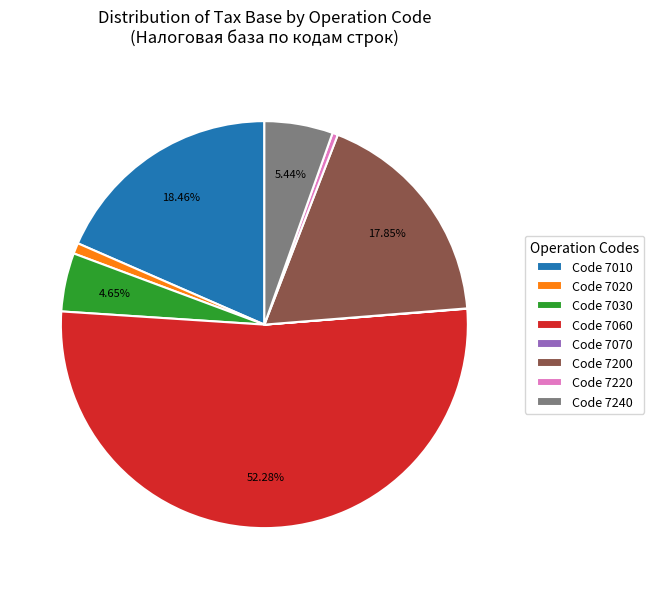

Is there a majority slice in this chart?

Yes